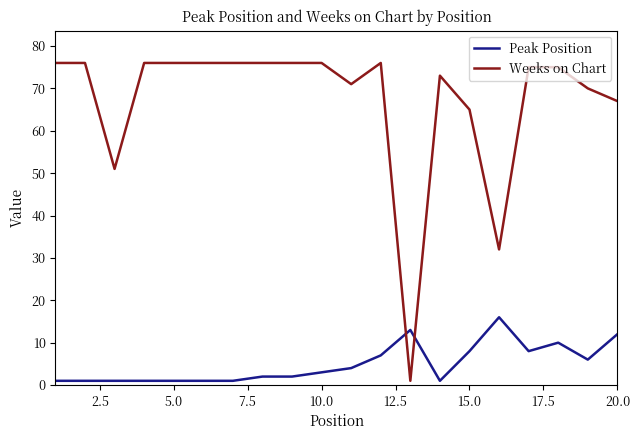

Rank the series by their average value, from highest to lowest.

Weeks on Chart, Peak Position